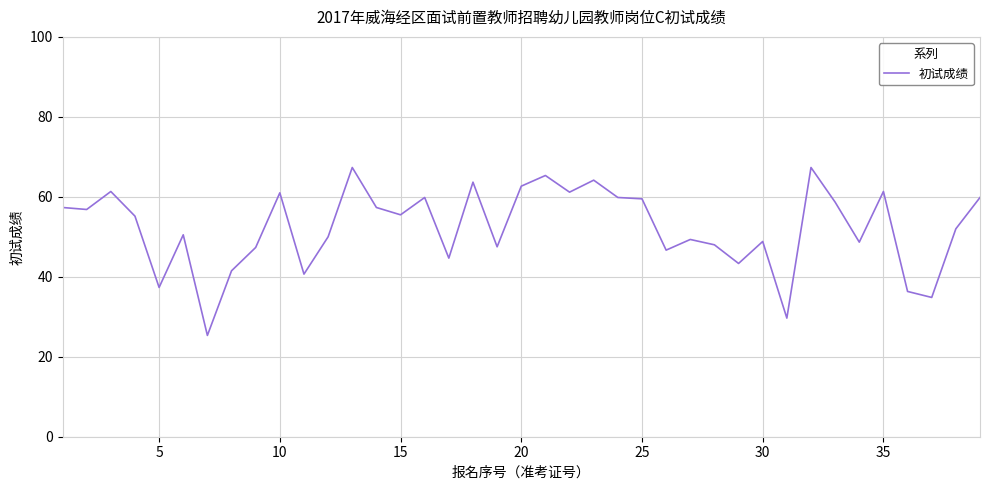

What is the smallest value displayed?

25.3